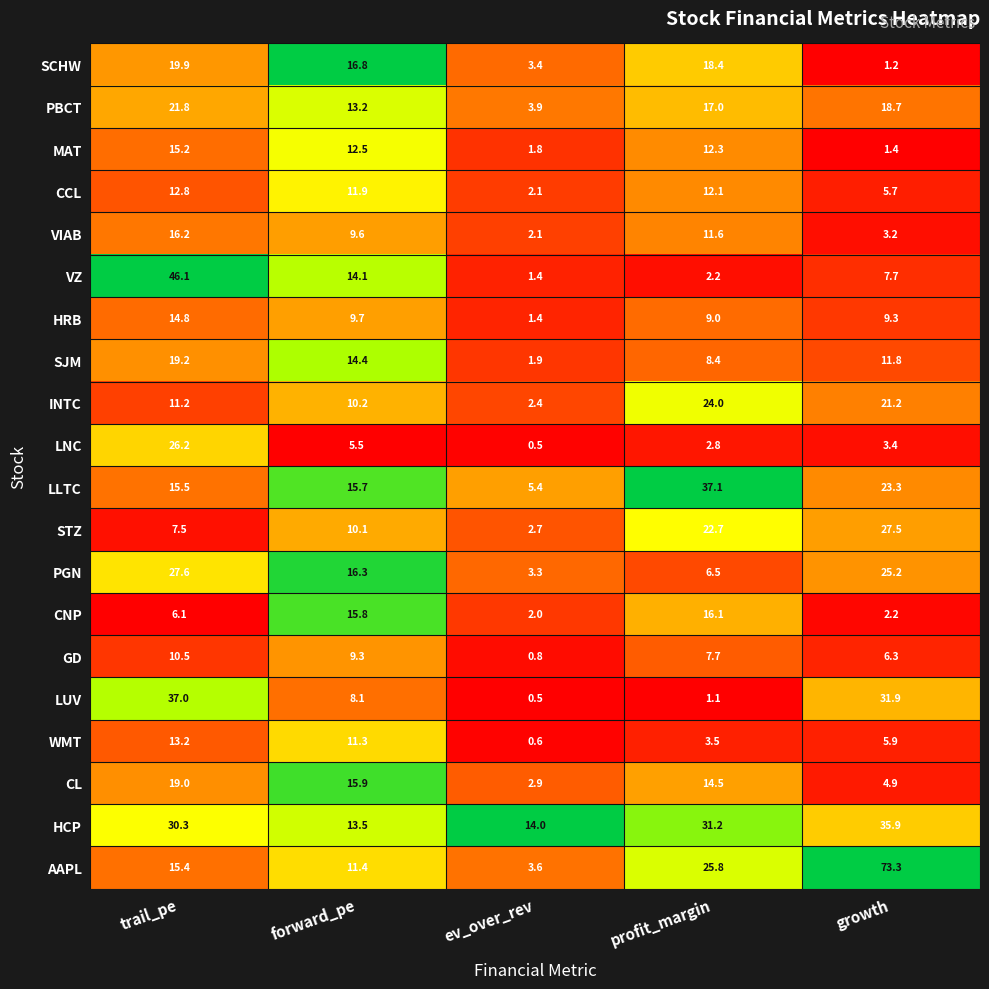

The value of SCHW at forward_pe is 29.5. True or false?

False